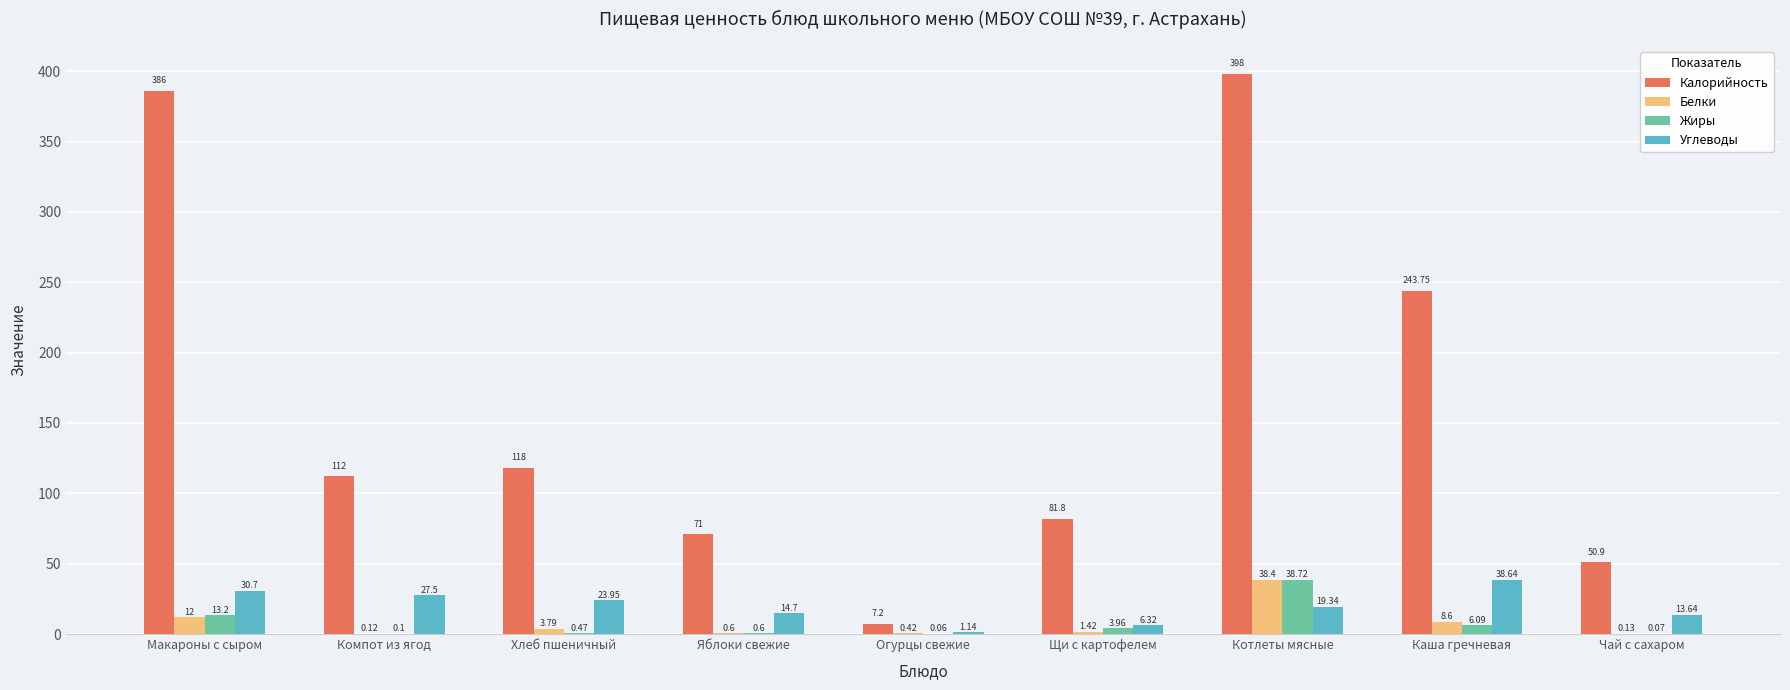

Which category has the highest value across all series?

Котлеты мясные